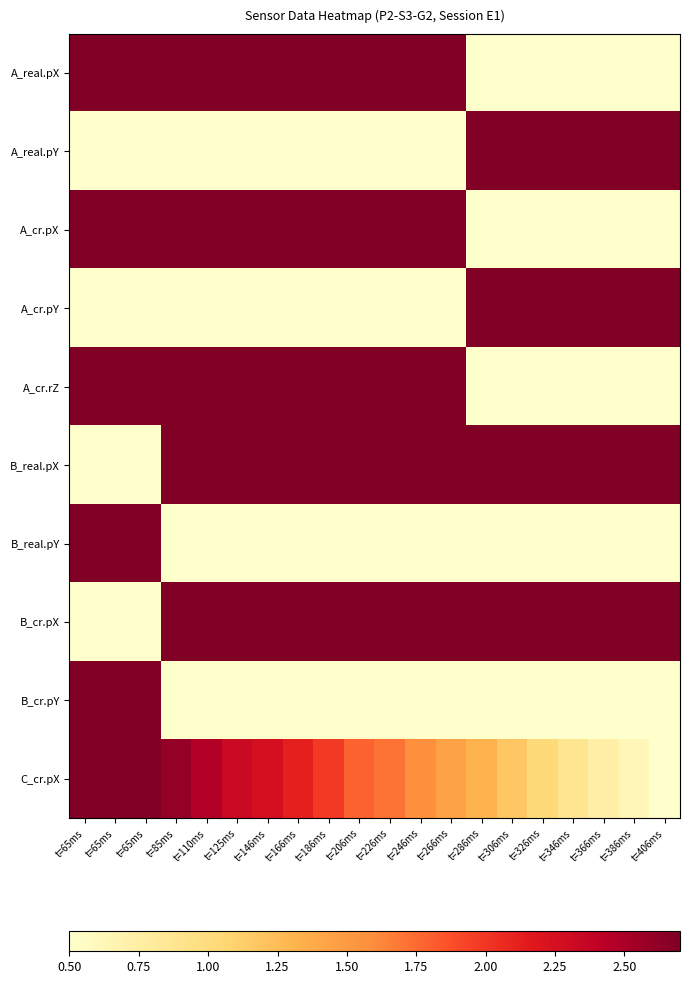

Which series has the largest range (max minus min)?

A_real.pX